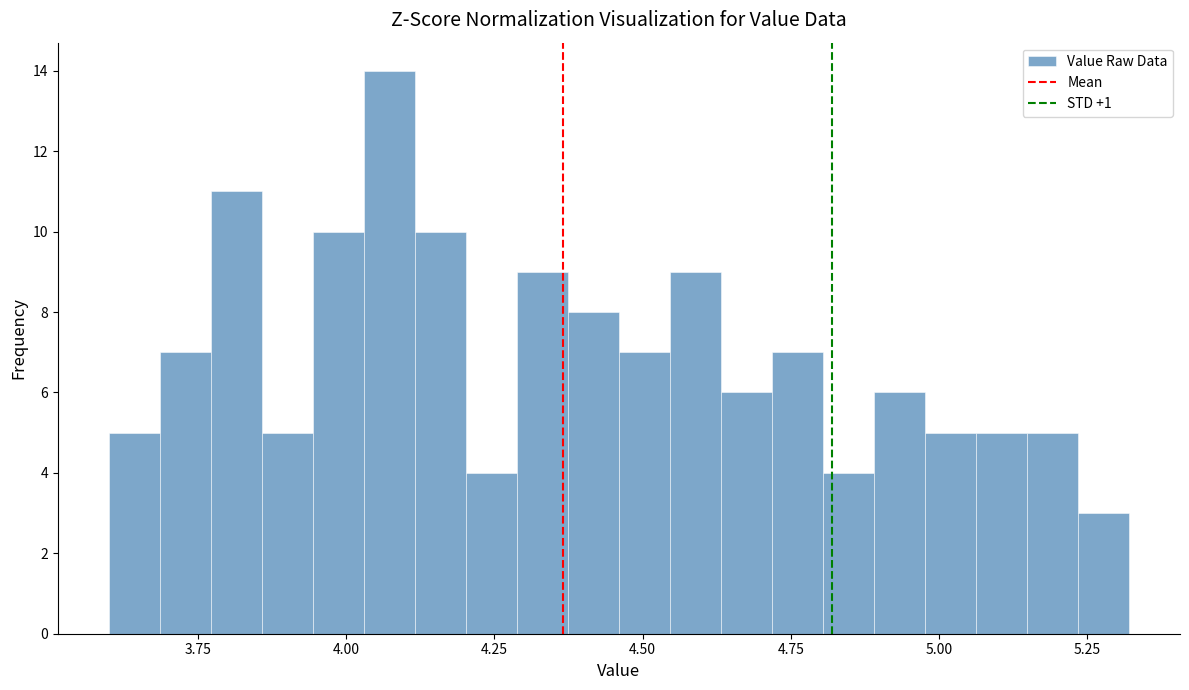

Around what value on the x-axis is the tallest bar? Give the approximate position of its centre, as read against the axis.

4.05